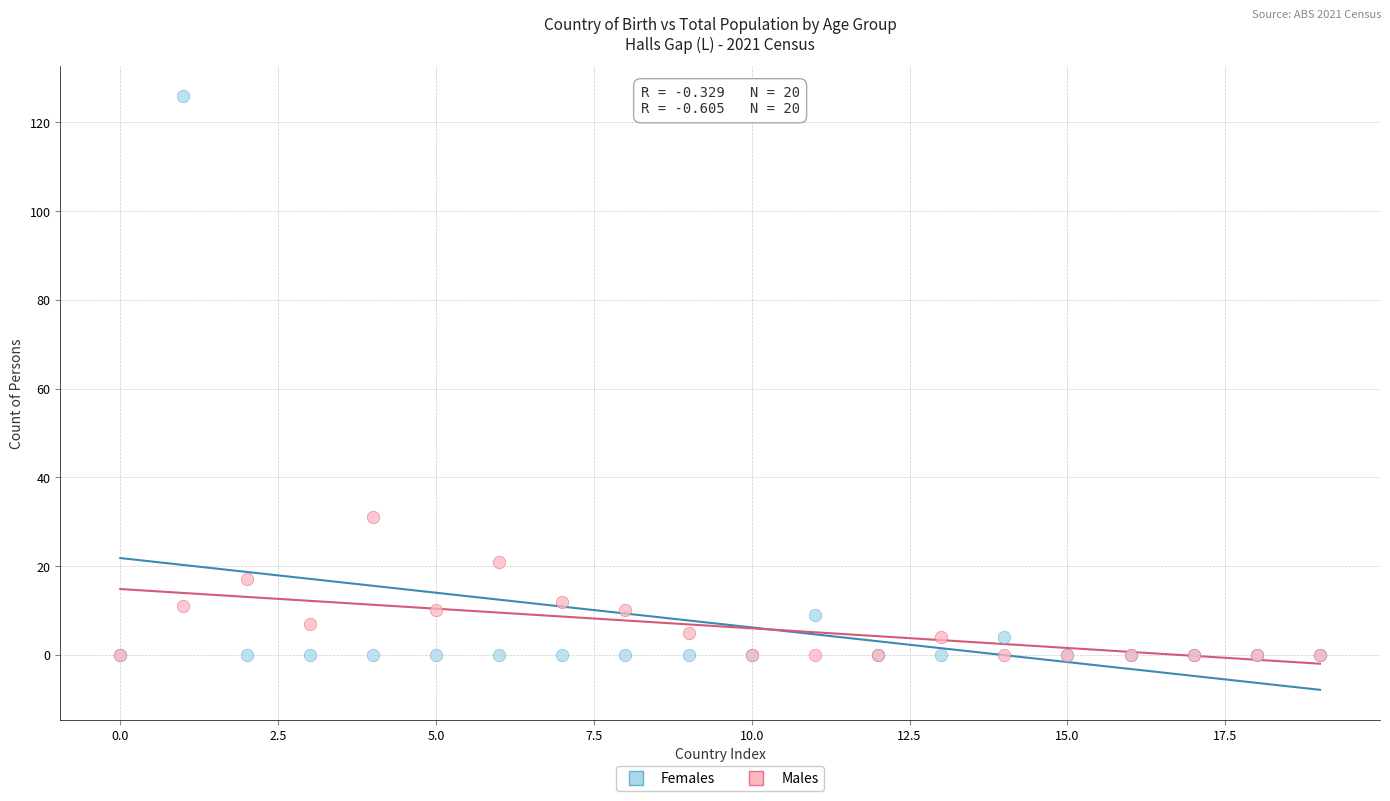

In the Females series, what Y value is closest to 63?

9